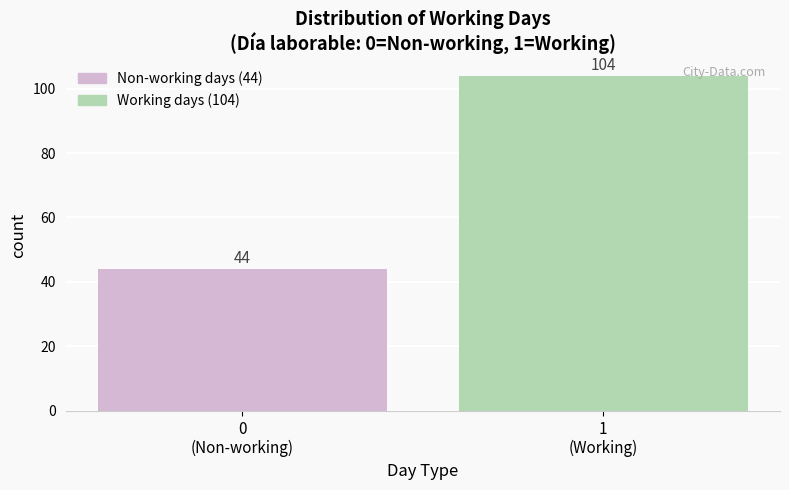

Reading left to right, what are all the values shown in this chart?

44	104